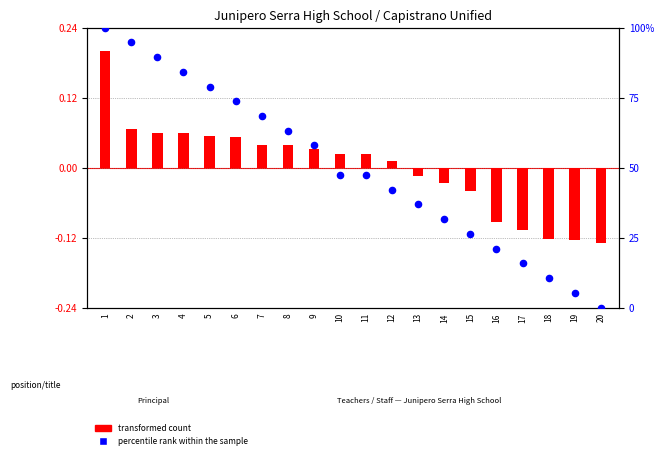

Which series has the largest total across all categories?

percentile rank within the sample